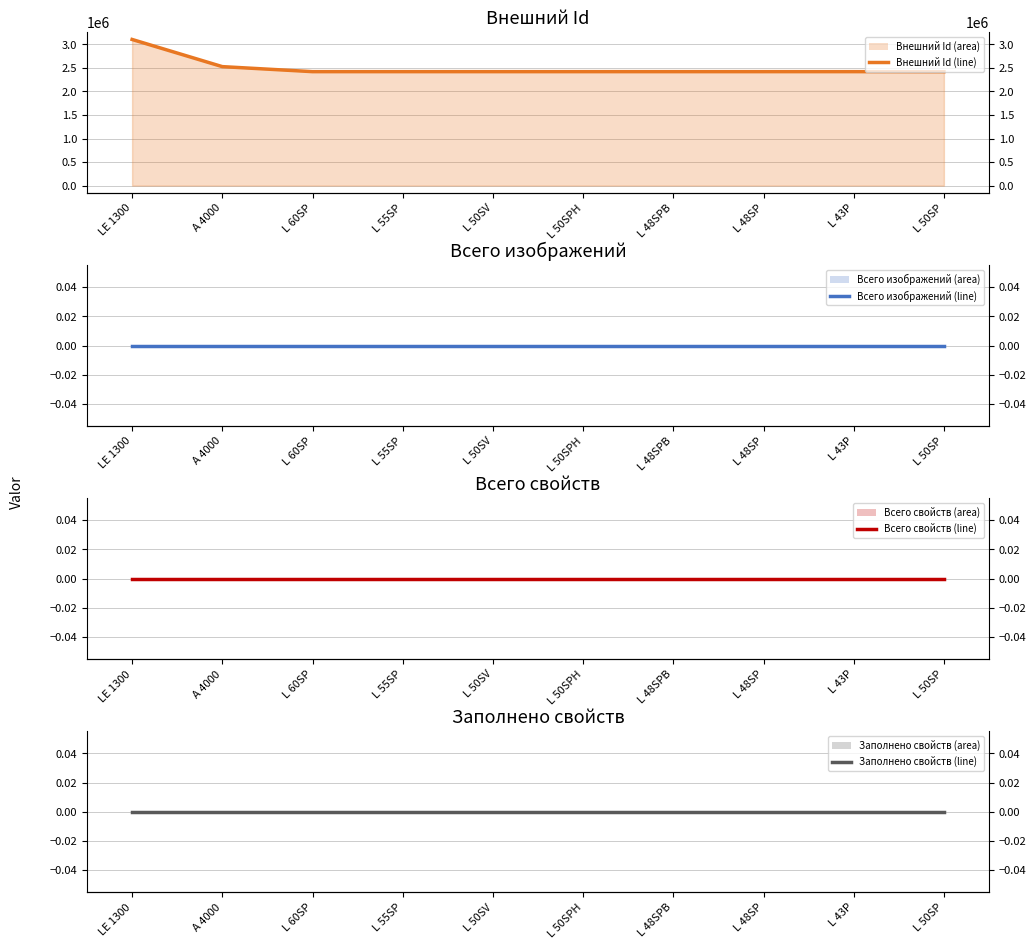

What is the label of the 8th point from the left?

L 48SP